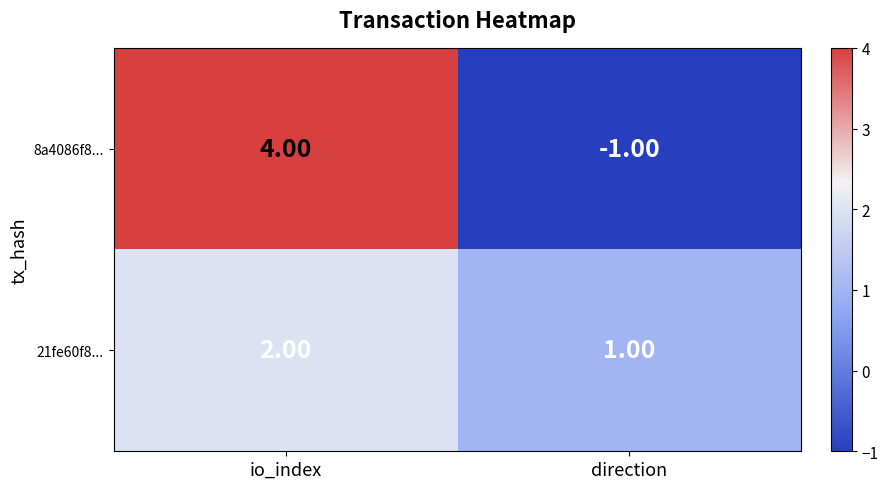

Rank the series by their maximum value, from lowest to highest.

21fe60f8..., 8a4086f8...